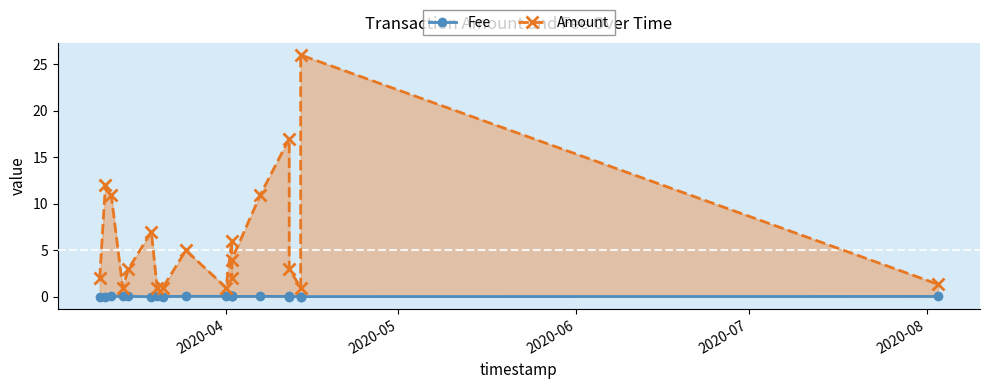

Which series has the widest spread of values?

Amount